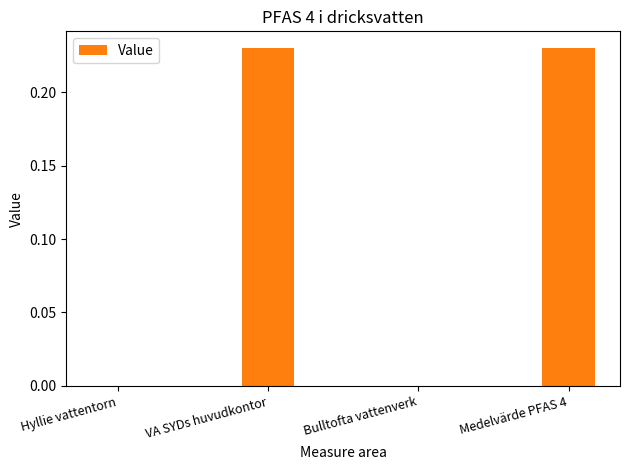

What is the sum of all values?

0.5